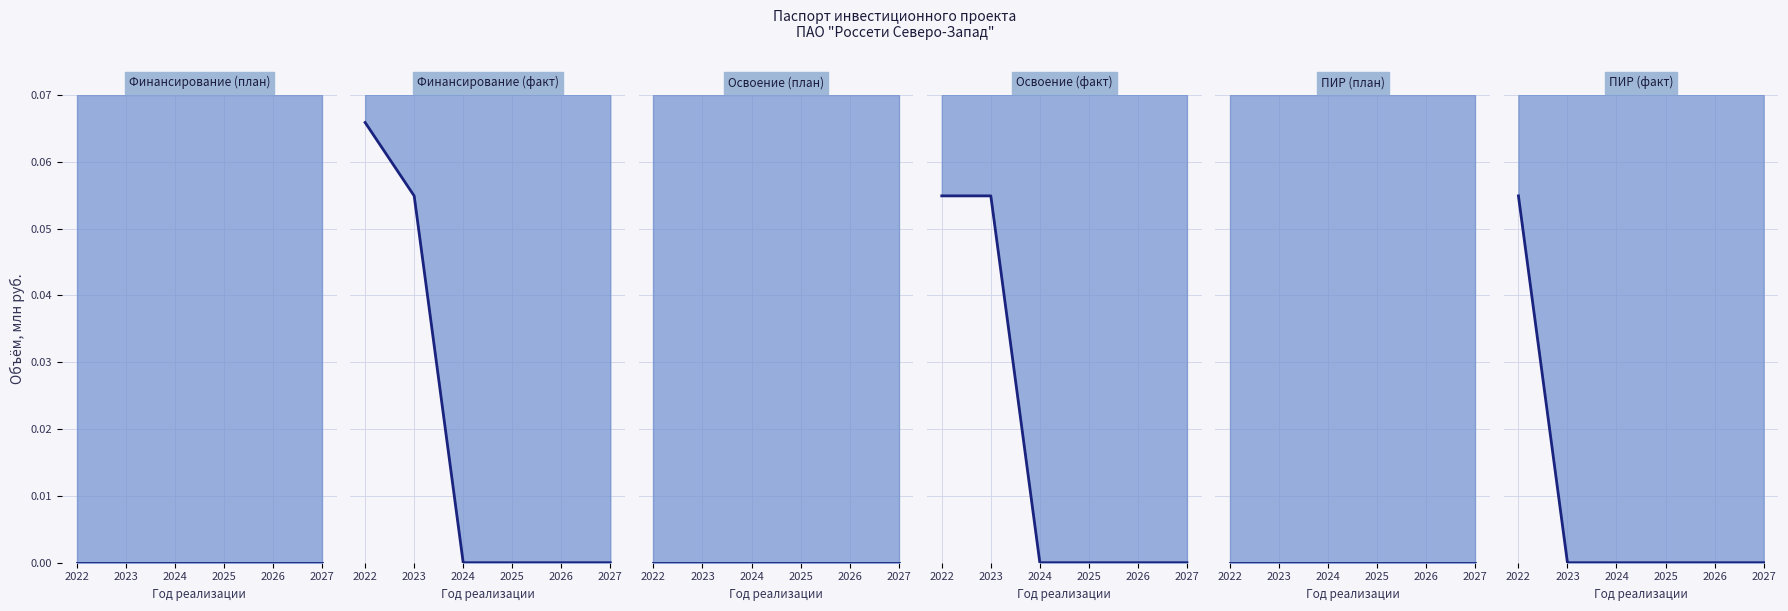

Count the number of data series in this chart.

6